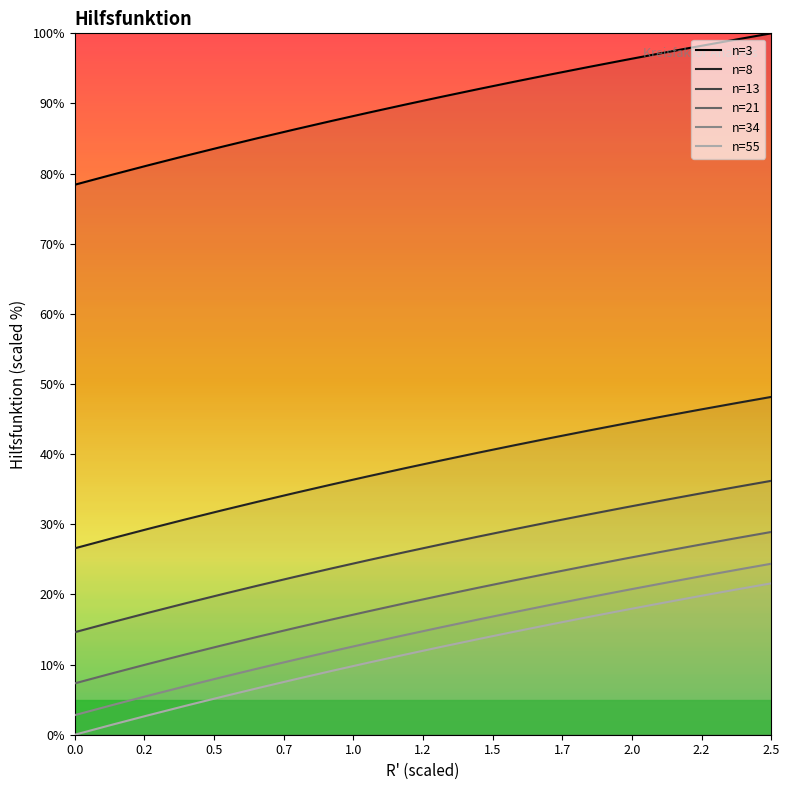

The value of n=21 at 2.2 is 34.3. True or false?

False